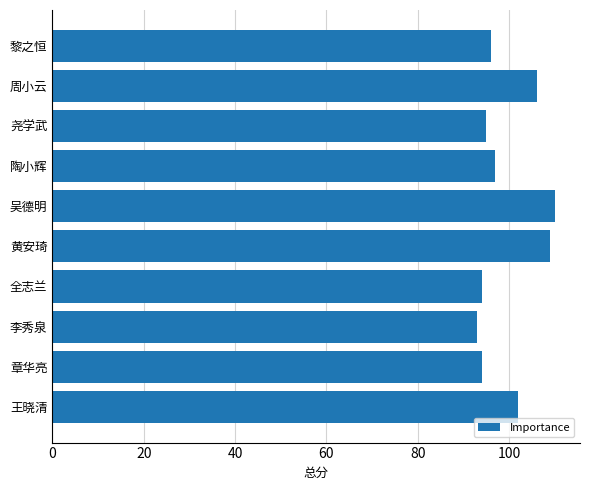

Approximately how many times larger is the value at 全志兰 compared to 黄安琦?

0.9